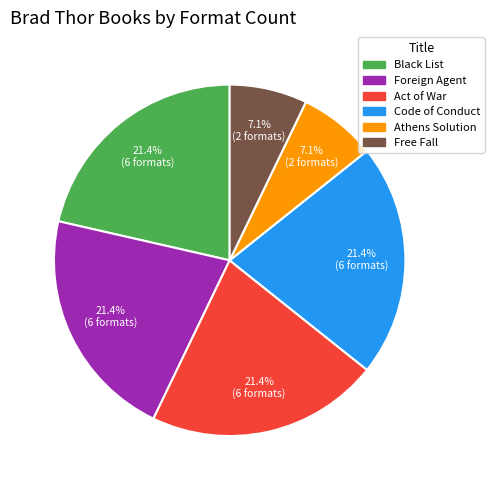

What is the total percentage of Act of War and Free Fall?

28.6%